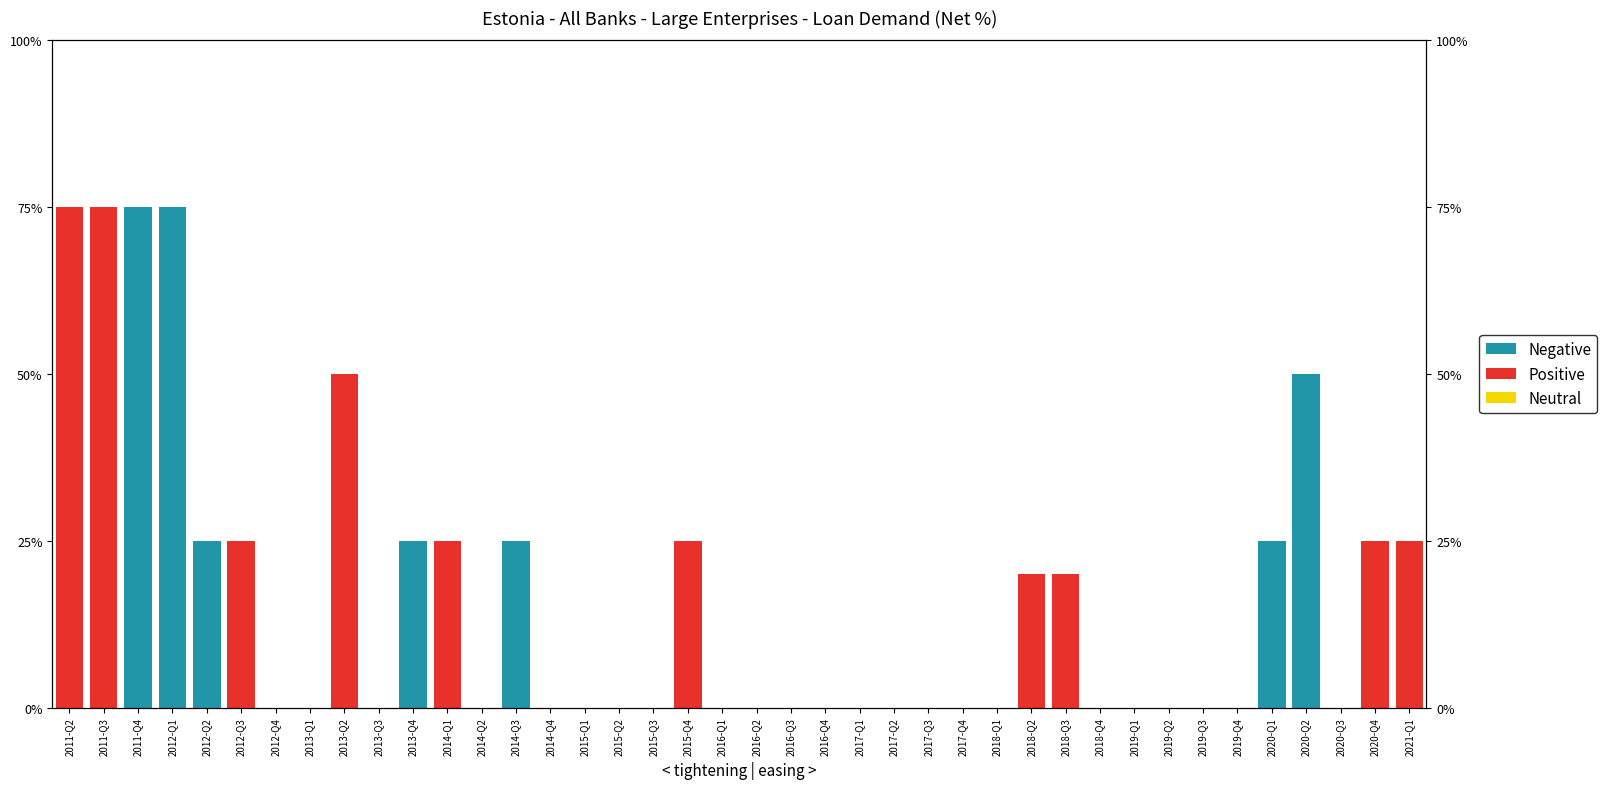

Reading left to right, what are all the values shown in this chart?

Neutral: 2011-Q2=0	2011-Q3=0	2011-Q4=0	2012-Q1=0	2012-Q2=0	2012-Q3=0	2012-Q4=0	2013-Q1=0	2013-Q2=0	2013-Q3=0	2013-Q4=0	2014-Q1=0	2014-Q2=0	2014-Q3=0	2014-Q4=0	2015-Q1=0	2015-Q2=0	2015-Q3=0	2015-Q4=0	2016-Q1=0	2016-Q2=0	2016-Q3=0	2016-Q4=0	2017-Q1=0	2017-Q2=0	2017-Q3=0	2017-Q4=0	2018-Q1=0	2018-Q2=0	2018-Q3=0	2018-Q4=0	2019-Q1=0	2019-Q2=0	2019-Q3=0	2019-Q4=0	2020-Q1=0	2020-Q2=0	2020-Q3=0	2020-Q4=0	2021-Q1=0
Positive: 2011-Q2=75	2011-Q3=75	2011-Q4=0	2012-Q1=0	2012-Q2=0	2012-Q3=25	2012-Q4=0	2013-Q1=0	2013-Q2=50	2013-Q3=0	2013-Q4=0	2014-Q1=25	2014-Q2=0	2014-Q3=0	2014-Q4=0	2015-Q1=0	2015-Q2=0	2015-Q3=0	2015-Q4=25	2016-Q1=0	2016-Q2=0	2016-Q3=0	2016-Q4=0	2017-Q1=0	2017-Q2=0	2017-Q3=0	2017-Q4=0	2018-Q1=0	2018-Q2=20	2018-Q3=20	2018-Q4=0	2019-Q1=0	2019-Q2=0	2019-Q3=0	2019-Q4=0	2020-Q1=0	2020-Q2=0	2020-Q3=0	2020-Q4=25	2021-Q1=25
Negative: 2011-Q2=0	2011-Q3=0	2011-Q4=75	2012-Q1=75	2012-Q2=25	2012-Q3=0	2012-Q4=0	2013-Q1=0	2013-Q2=0	2013-Q3=0	2013-Q4=25	2014-Q1=0	2014-Q2=0	2014-Q3=25	2014-Q4=0	2015-Q1=0	2015-Q2=0	2015-Q3=0	2015-Q4=0	2016-Q1=0	2016-Q2=0	2016-Q3=0	2016-Q4=0	2017-Q1=0	2017-Q2=0	2017-Q3=0	2017-Q4=0	2018-Q1=0	2018-Q2=0	2018-Q3=0	2018-Q4=0	2019-Q1=0	2019-Q2=0	2019-Q3=0	2019-Q4=0	2020-Q1=25	2020-Q2=50	2020-Q3=0	2020-Q4=0	2021-Q1=0